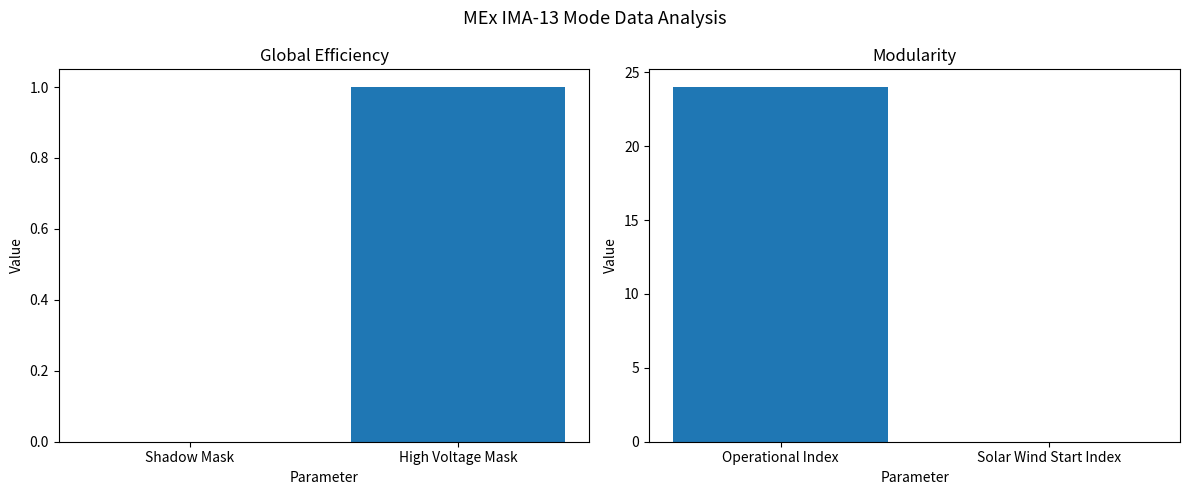

What position from the right is High Voltage Mask?

1